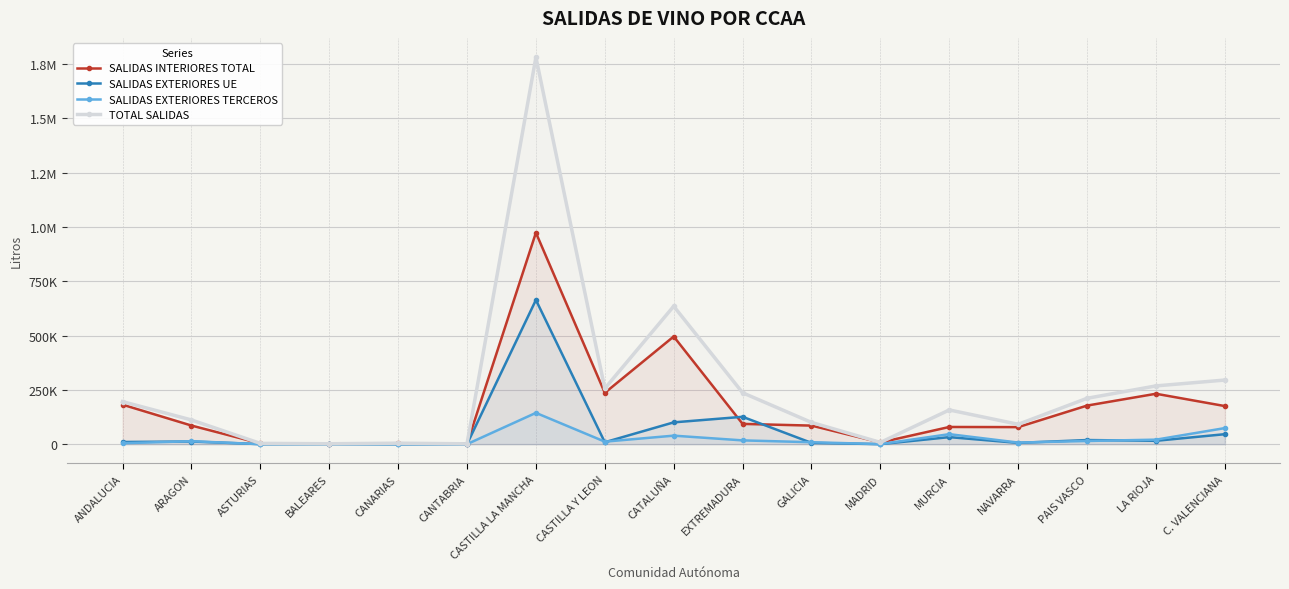

Where is the first local minimum for SALIDAS EXTERIORES TERCEROS?

ASTURIAS